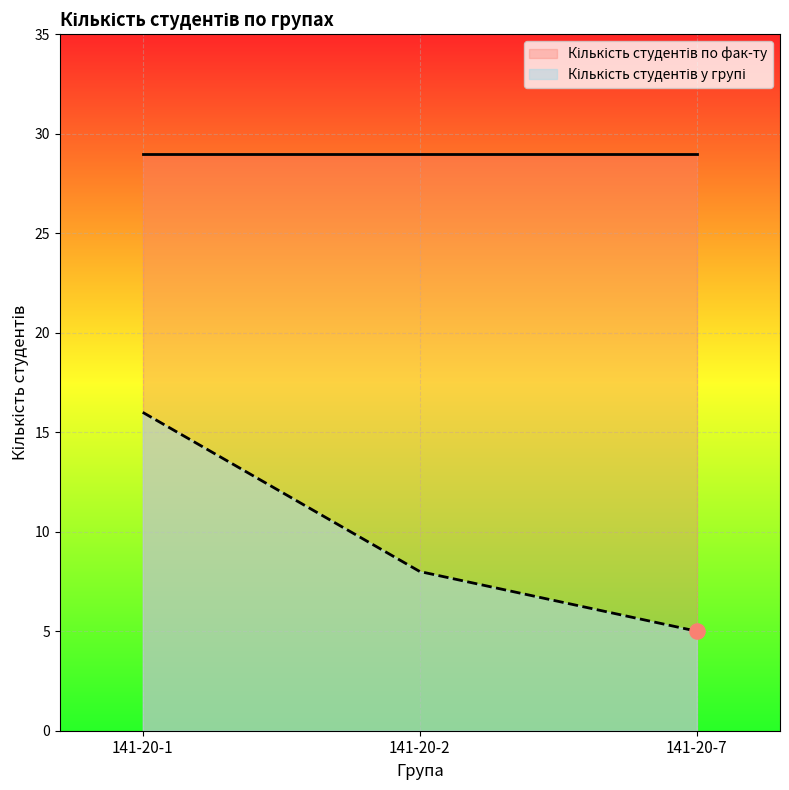

Approximately how many times larger is the value at 141-20-7 compared to 141-20-2?

0.6